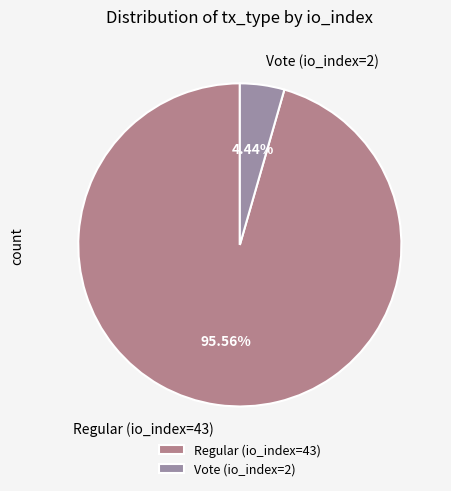

What is the smallest slice in the pie chart?

Vote (io_index=2)